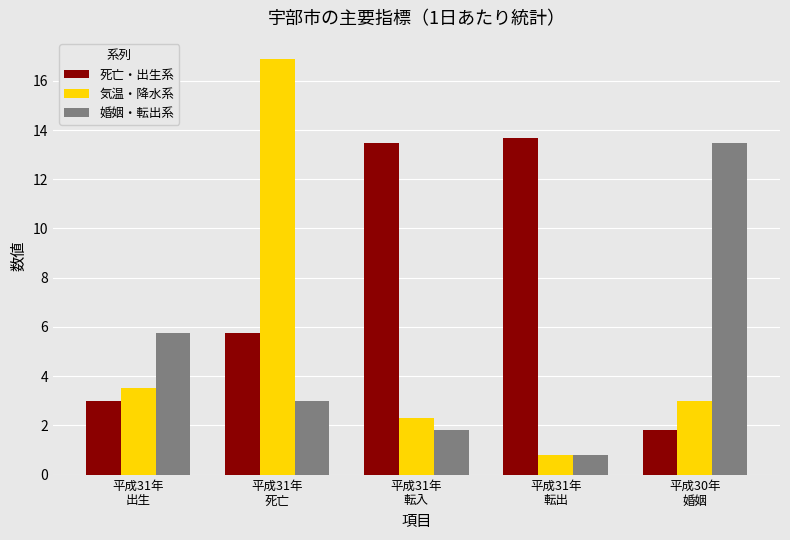

Which series has the widest spread of values?

気温・降水系